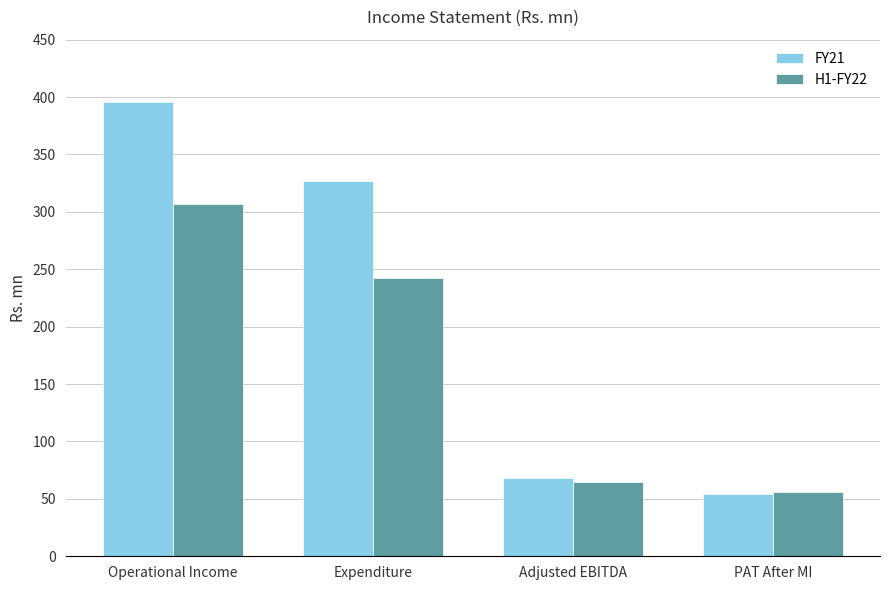

Rank the categories by FY21 value from highest to lowest.

Operational Income, Expenditure, Adjusted EBITDA, PAT After MI